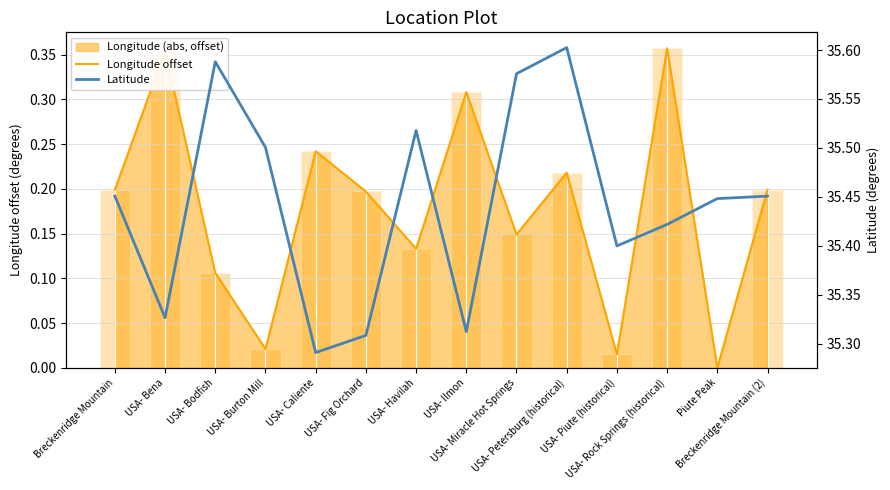

What is the maximum value shown in the chart?

35.6